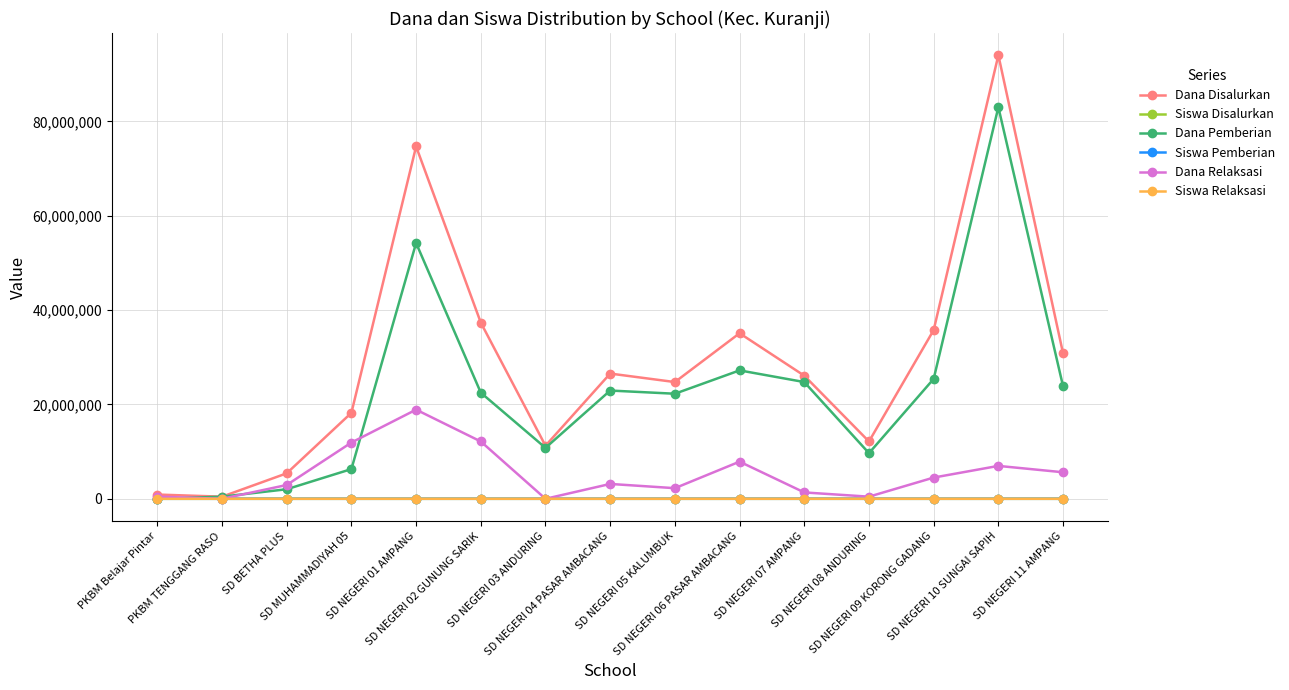

What is the maximum value for Dana Relaksasi?

18900000